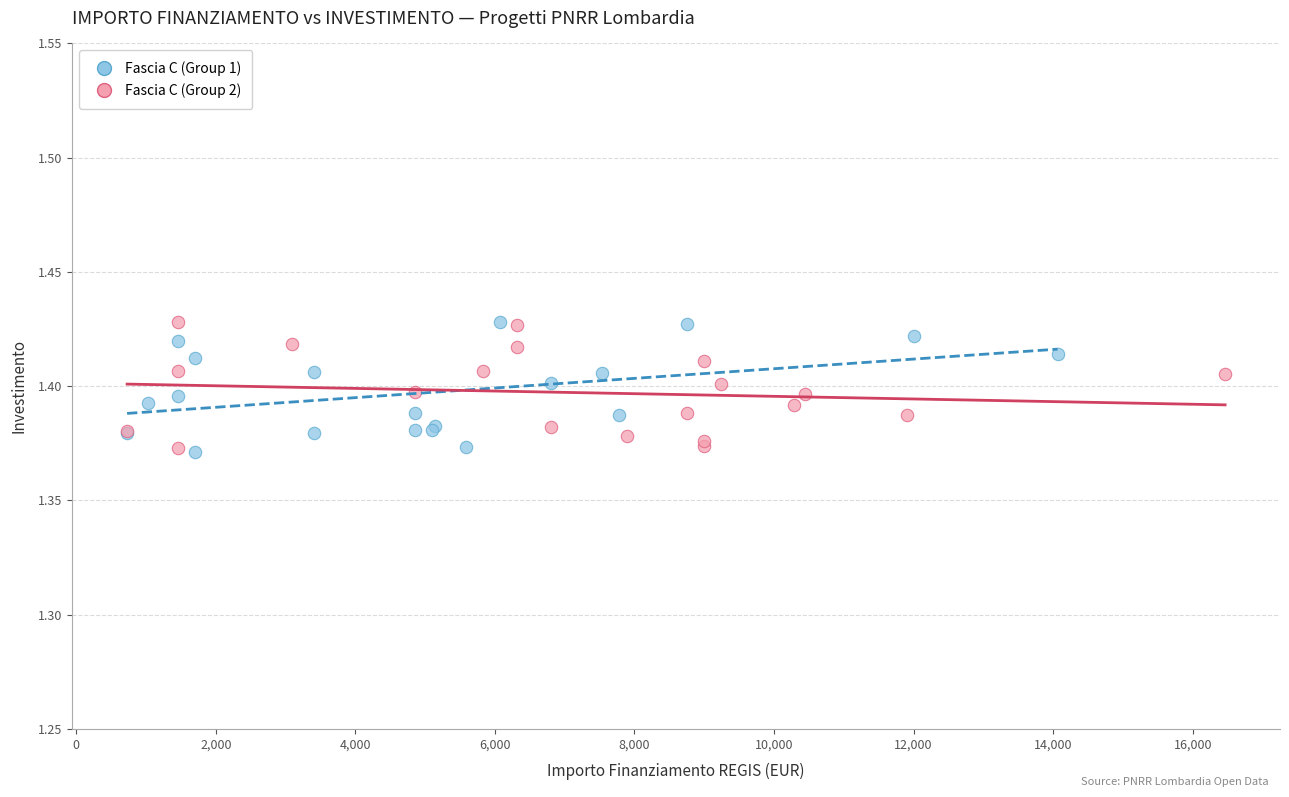

What are all the series names shown in the legend?

Fascia C (Group 1), Fascia C (Group 2)